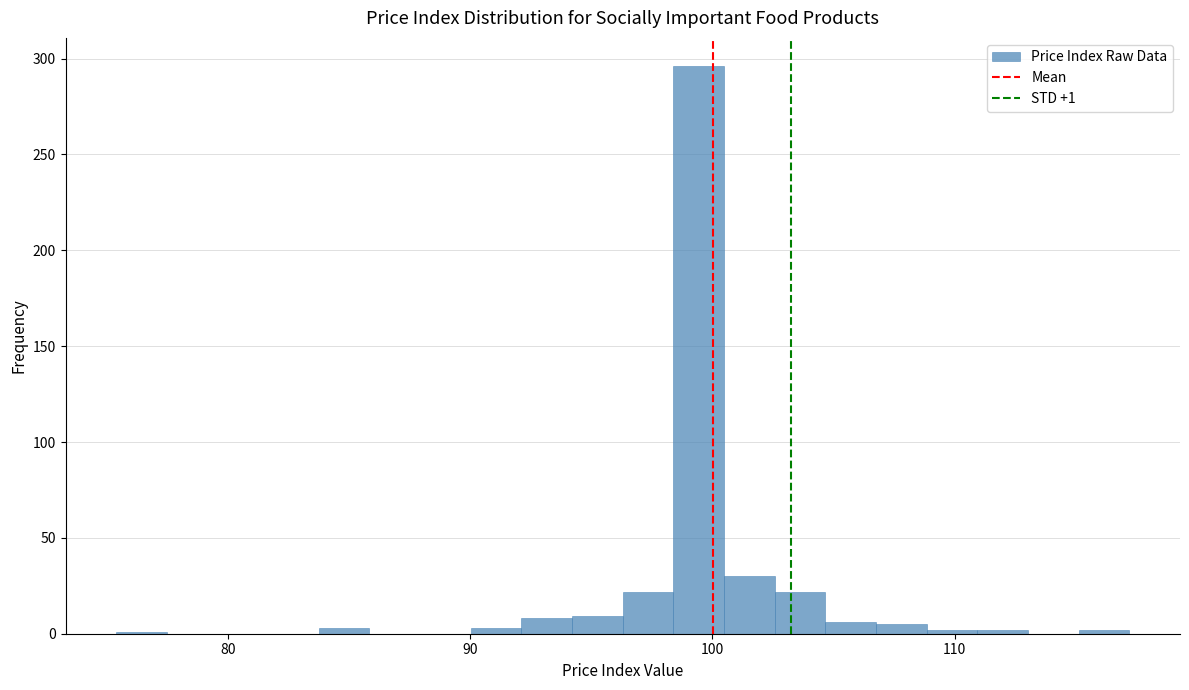

Around what value on the x-axis is the tallest bar? Give the approximate position of its centre, as read against the axis.

99